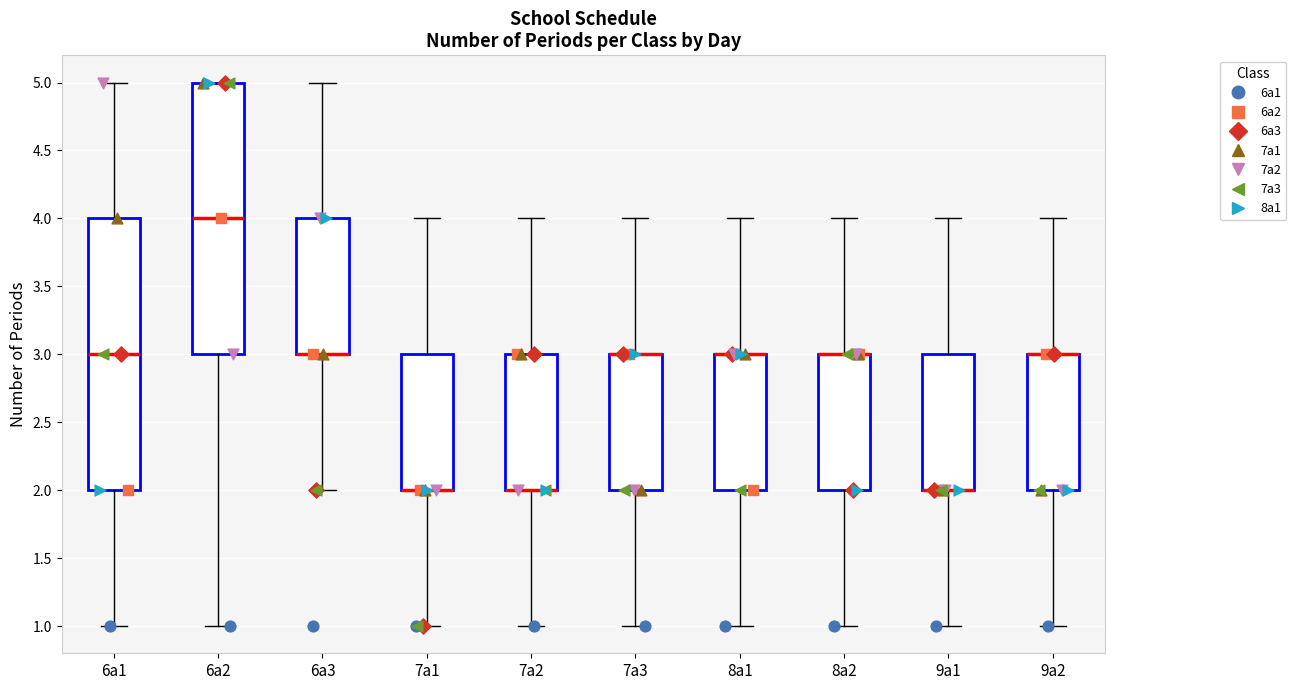

Reading left to right, read every box against the y-axis: the position of its median line, the range the box covers, and the ends of its whiskers. The values are not printed on the chart, so give them approximately, as read against the axis.

6a1: median 3, box 2 to 4, whiskers 1 to 5
6a2: median 4, box 3 to 5, whiskers 1 to 5
6a3: median 3 (drawn on the box's lower edge), box 3 to 4, whiskers 2 to 5
7a1: median 2 (drawn on the box's lower edge), box 2 to 3, whiskers 1 to 4
7a2: median 2 (drawn on the box's lower edge), box 2 to 3, whiskers 1 to 4
7a3: median 3 (drawn on the box's upper edge), box 2 to 3, whiskers 1 to 4
8a1: median 3 (drawn on the box's upper edge), box 2 to 3, whiskers 1 to 4
8a2: median 3 (drawn on the box's upper edge), box 2 to 3, whiskers 1 to 4
9a1: median 2 (drawn on the box's lower edge), box 2 to 3, whiskers 1 to 4
9a2: median 3 (drawn on the box's upper edge), box 2 to 3, whiskers 1 to 4